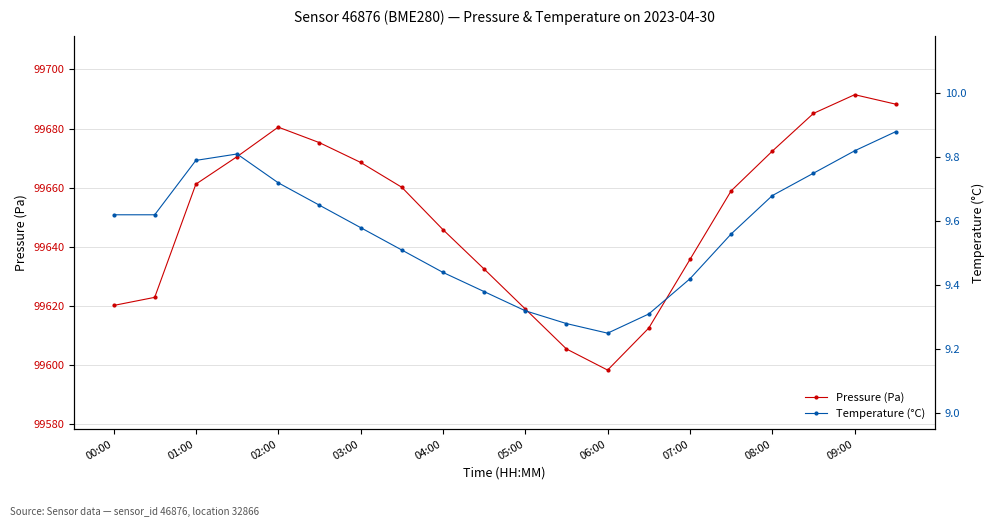

Reading right to left, transcribe all the data shown in this chart.

Pressure (Pa): 99688.2	99691.4	99685.1	99672.3	99658.9	99635.7	99612.4	99598.2	99605.4	99618.9	99632.4	99645.8	99660.1	99668.5	99675.2	99680.5	99670.5	99661.2	99622.8	99620.1
Temperature (°C): 9.9	9.8	9.8	9.7	9.6	9.4	9.3	9.2	9.3	9.3	9.4	9.4	9.5	9.6	9.7	9.7	9.8	9.8	9.6	9.6